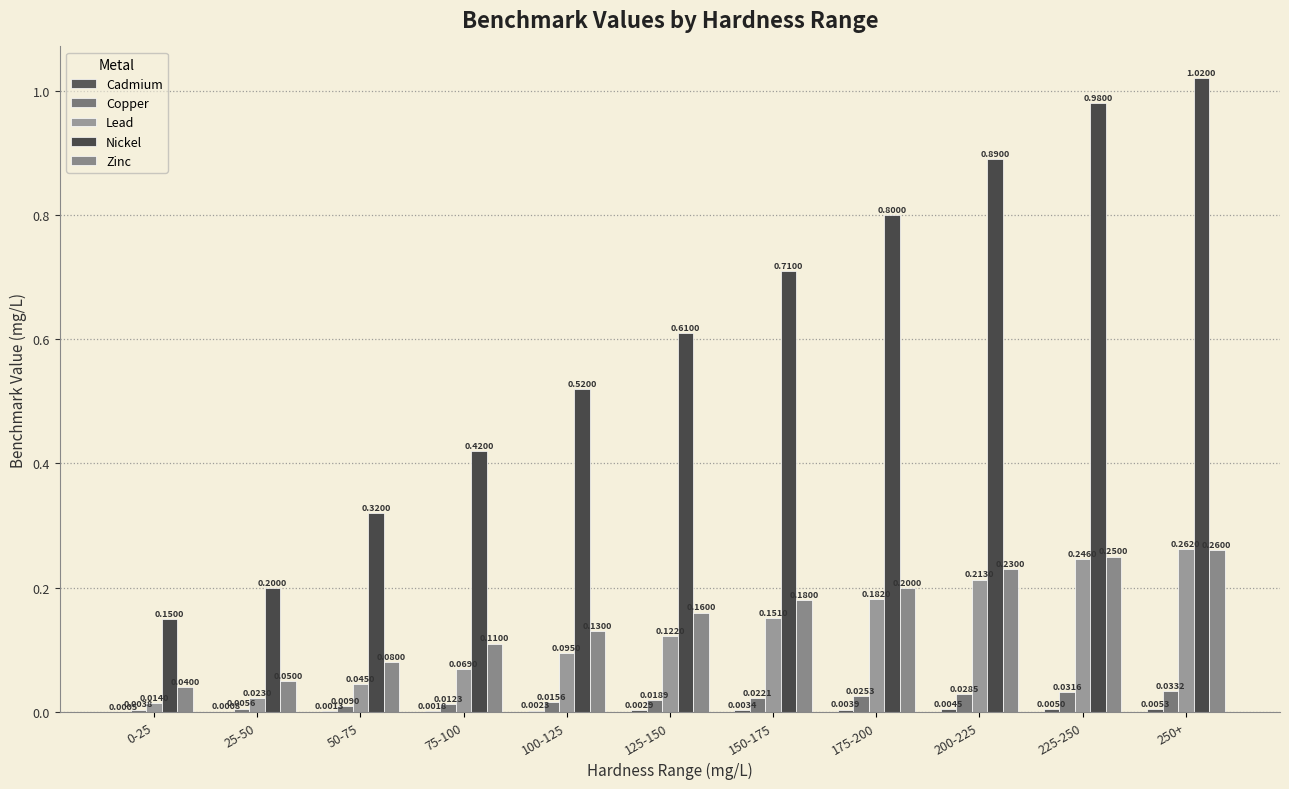

At which category is the sum across all series the highest?

250+